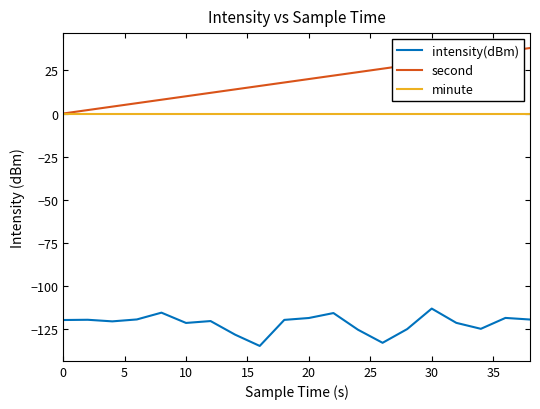

Rank the series by their maximum value, from highest to lowest.

second, minute, intensity(dBm)